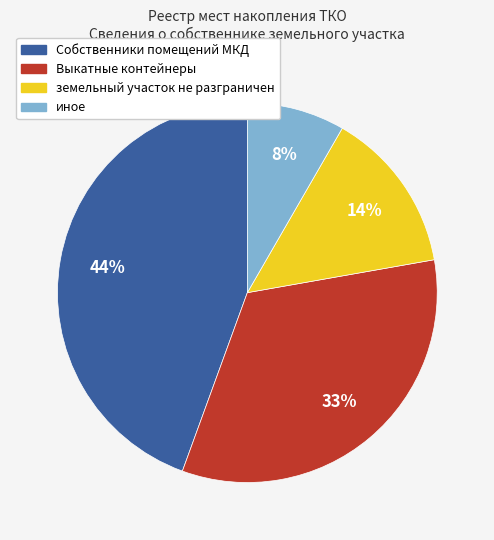

To the nearest percent, what percentage of the pie is Собственники помещений МКД?

44%